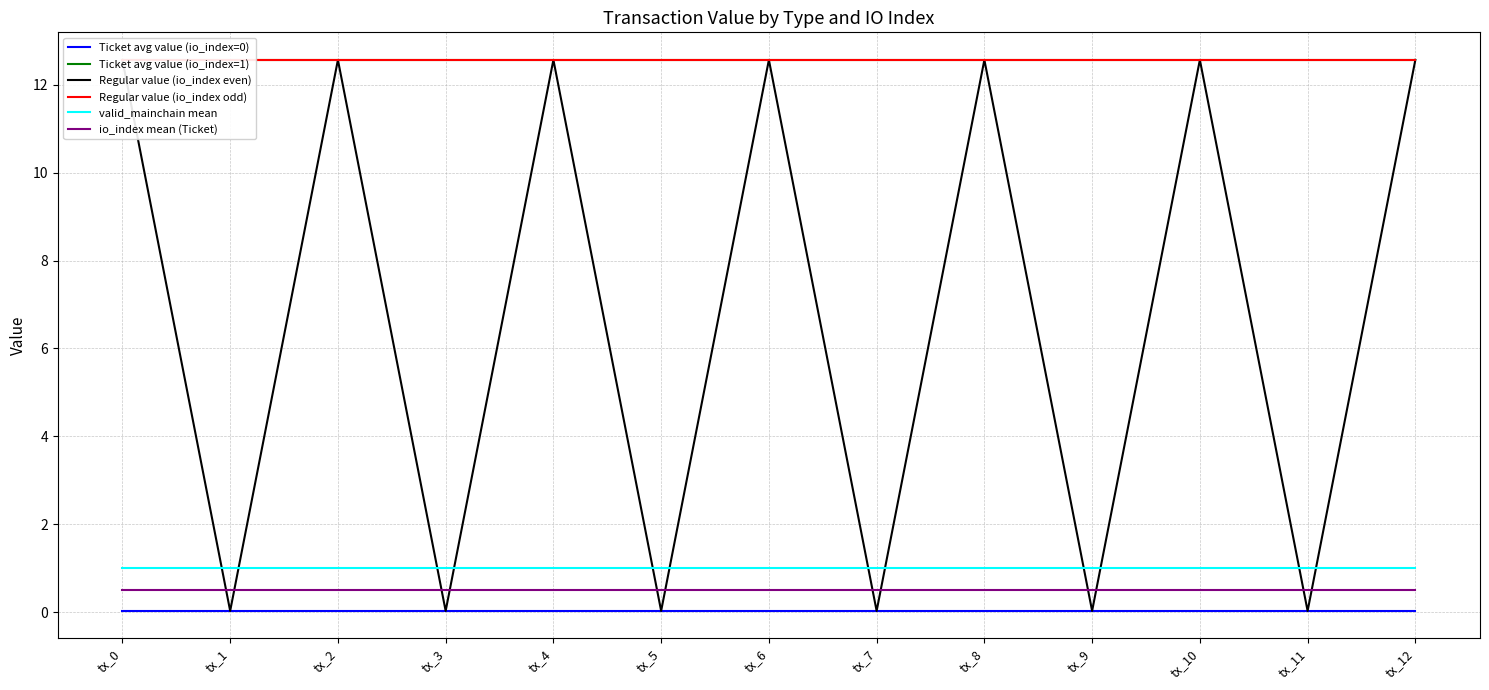

True or false: valid_mainchain mean and Regular value (io_index odd) cross at least once.

False